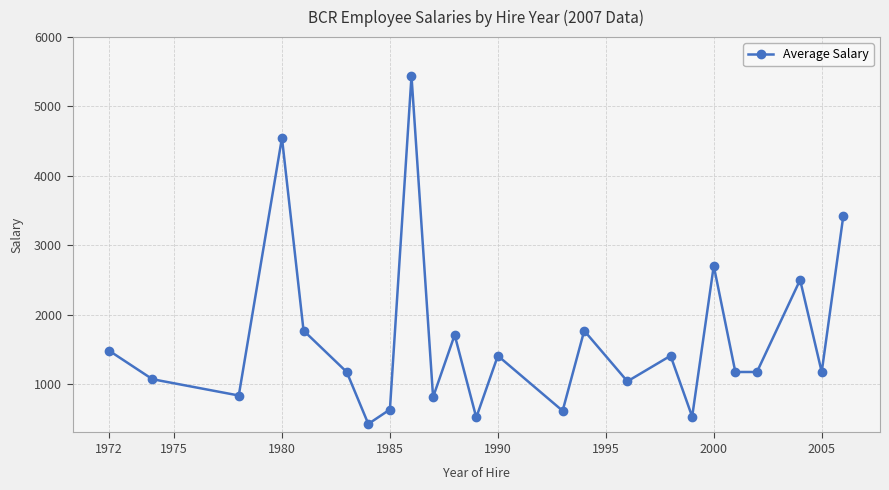

What is the value of the 14th point from the left?

612